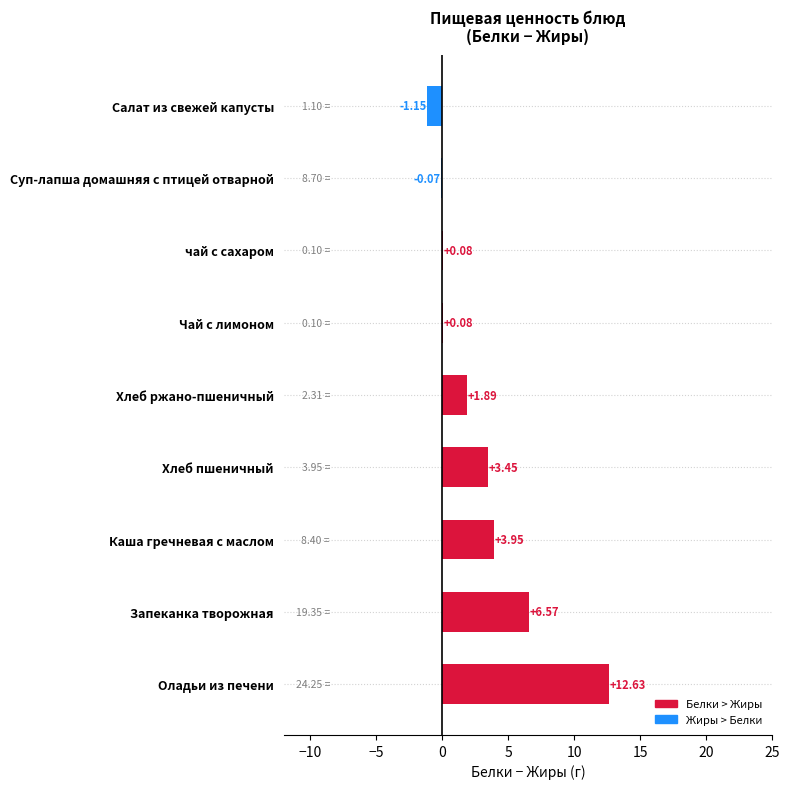

What is the sum of all values?

27.4